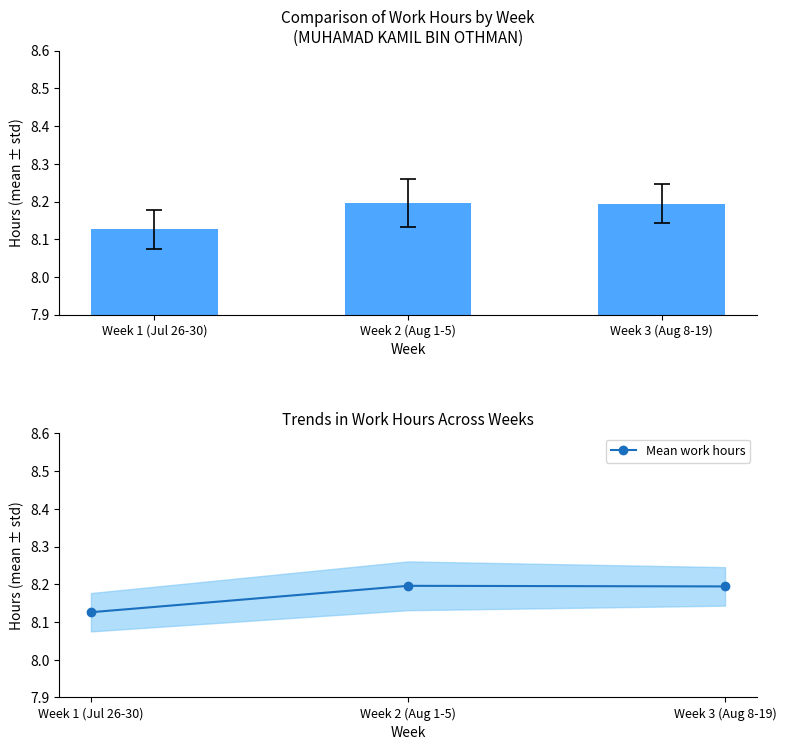

Does the chart contain stacked bars?

No